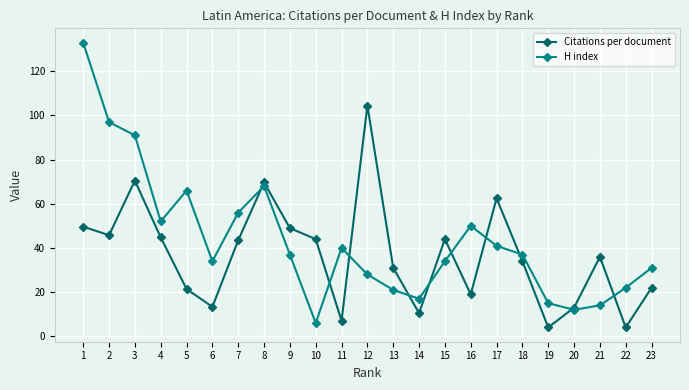

Which series ends up on top after the final intersection of H index and Citations per document?

H index